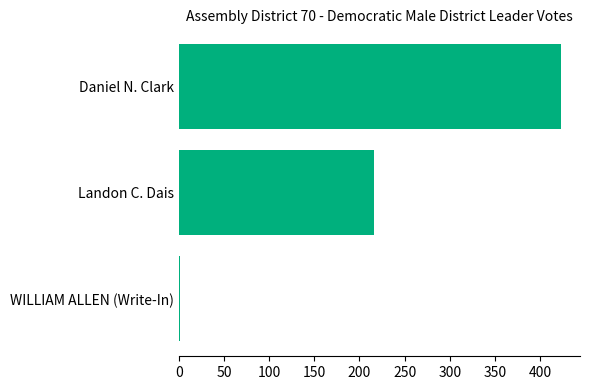

Reading top to bottom, list all the values displayed in this chart.

Daniel N. Clark=423	Landon C. Dais=216	WILLIAM ALLEN (Write-In)=1